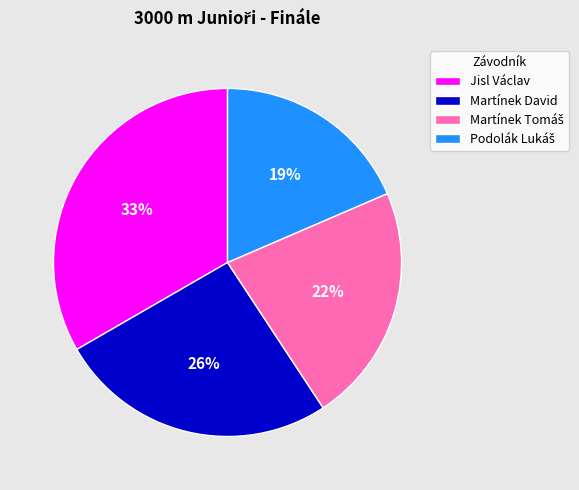

Does any single category account for the majority?

No